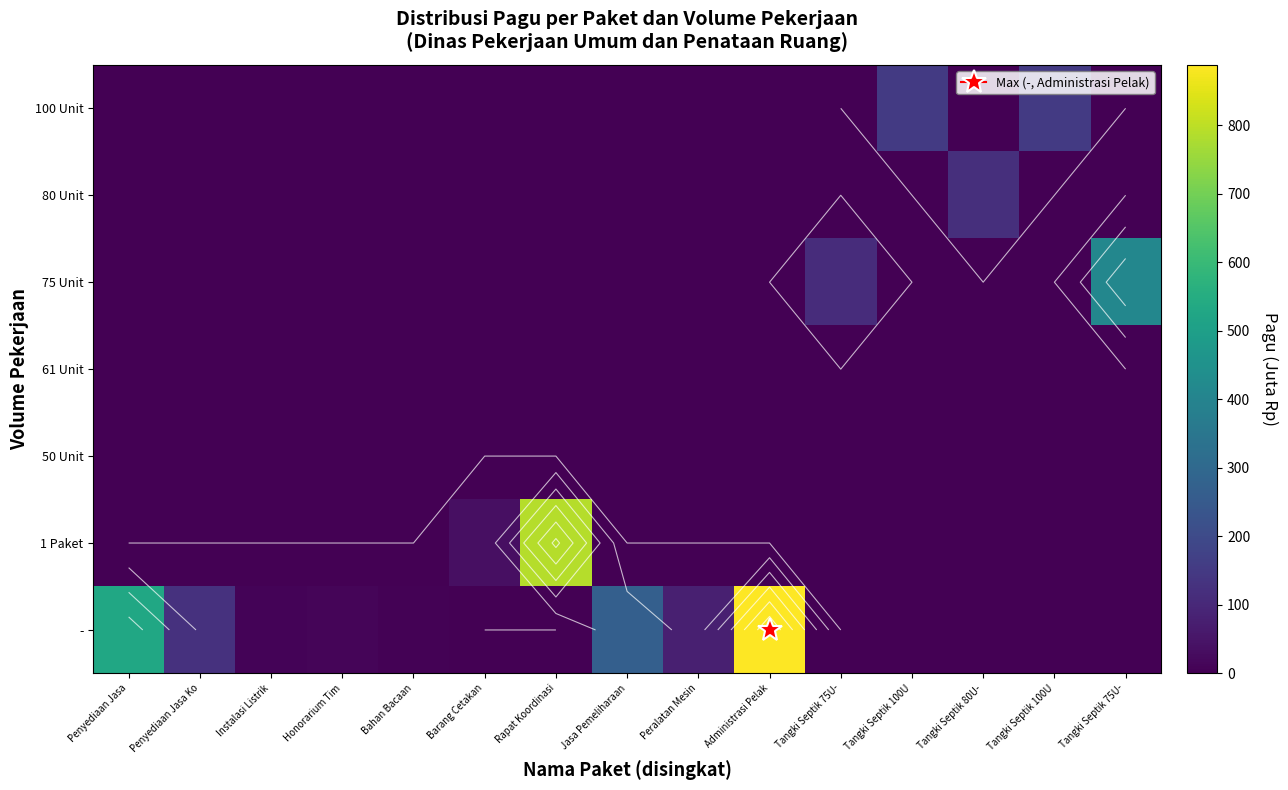

Where is - nearest to the value 444?

Penyediaan Jasa